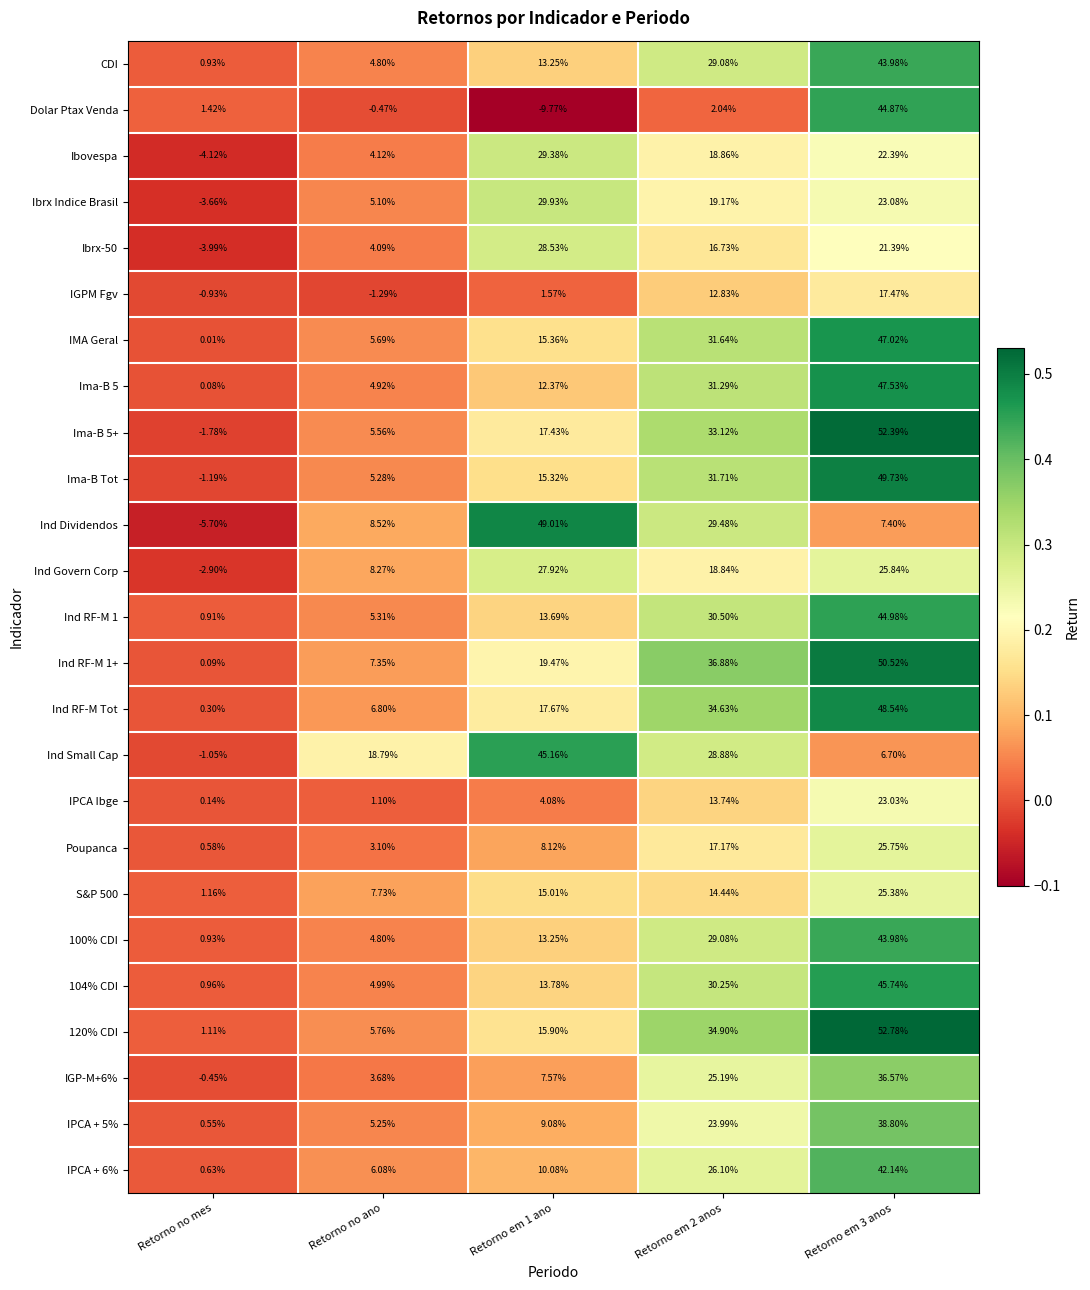

Is the value of IPCA + 5% at Retorno no ano greater than the value of S&P 500 at Retorno em 1 ano?

No